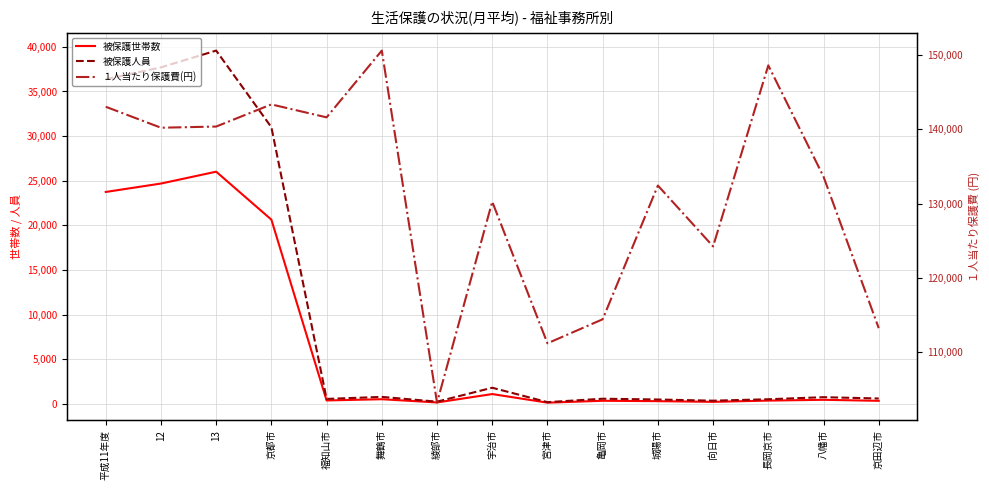

How many categories are shown in the chart?

15